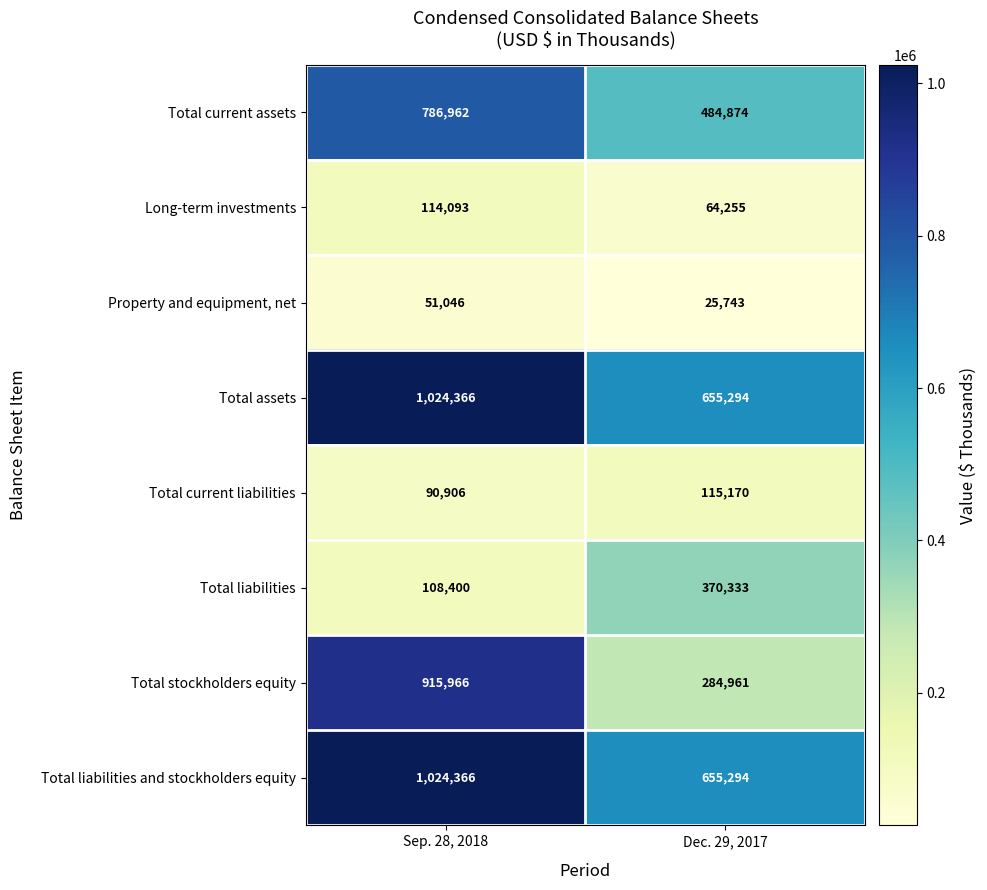

Count the number of categories in the chart.

2